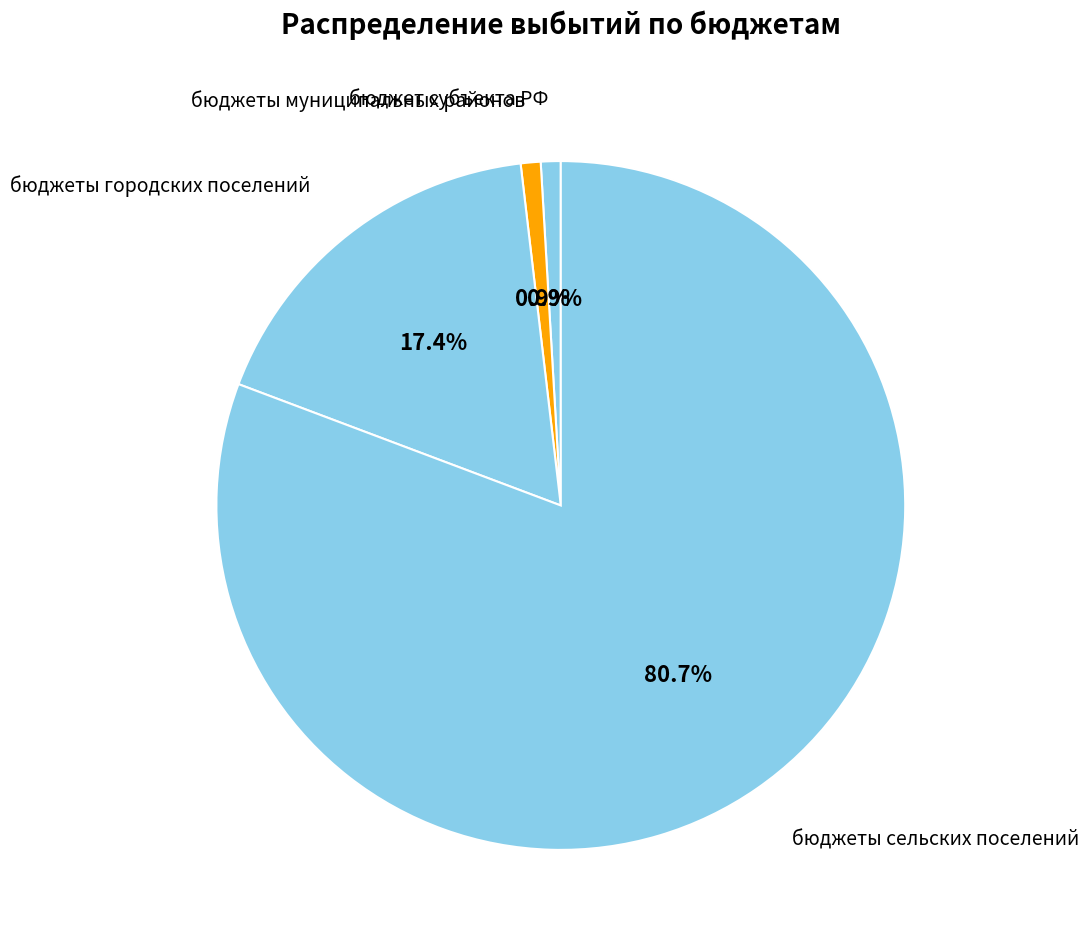

How many segments does this pie chart have?

4